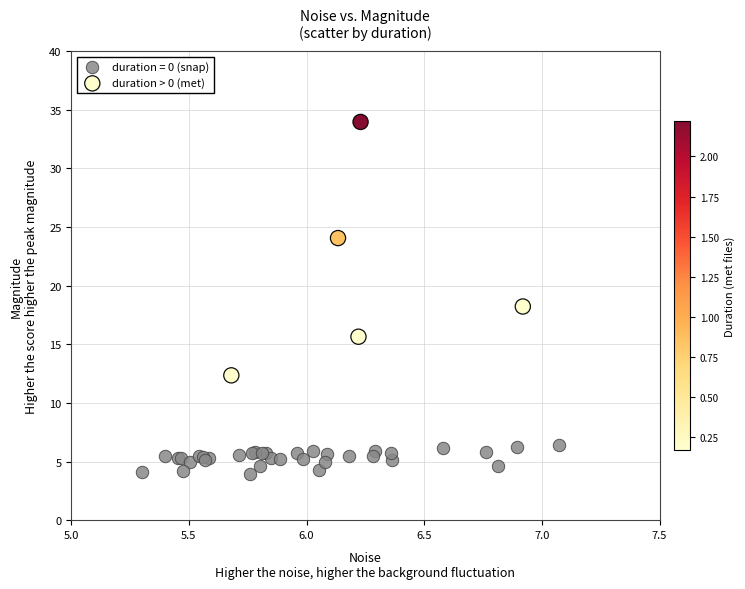

Which series has the largest Y range (max minus min)?

duration > 0 (met)